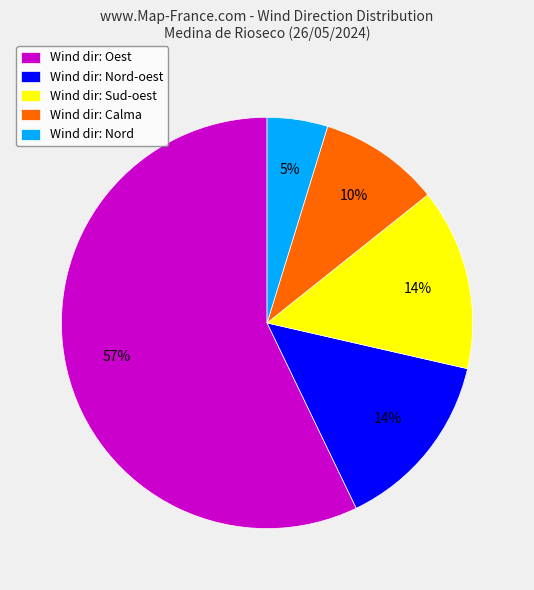

Is it true that Wind dir: Oest is 57% of the pie?

True